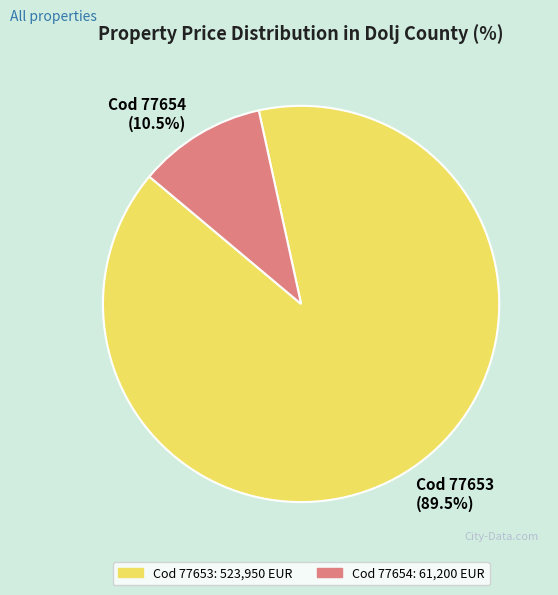

Does any single category account for the majority?

Yes